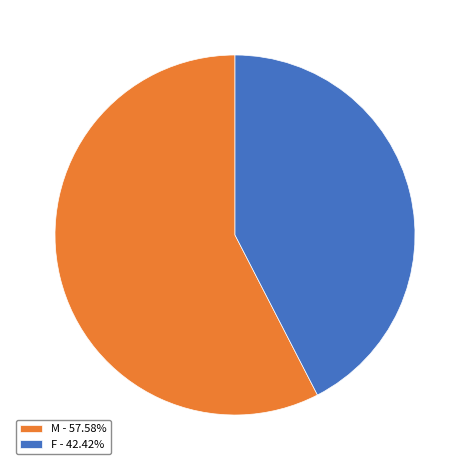

What is the ratio of the value at M - 57.58% to the value at F - 42.42%?

1.4